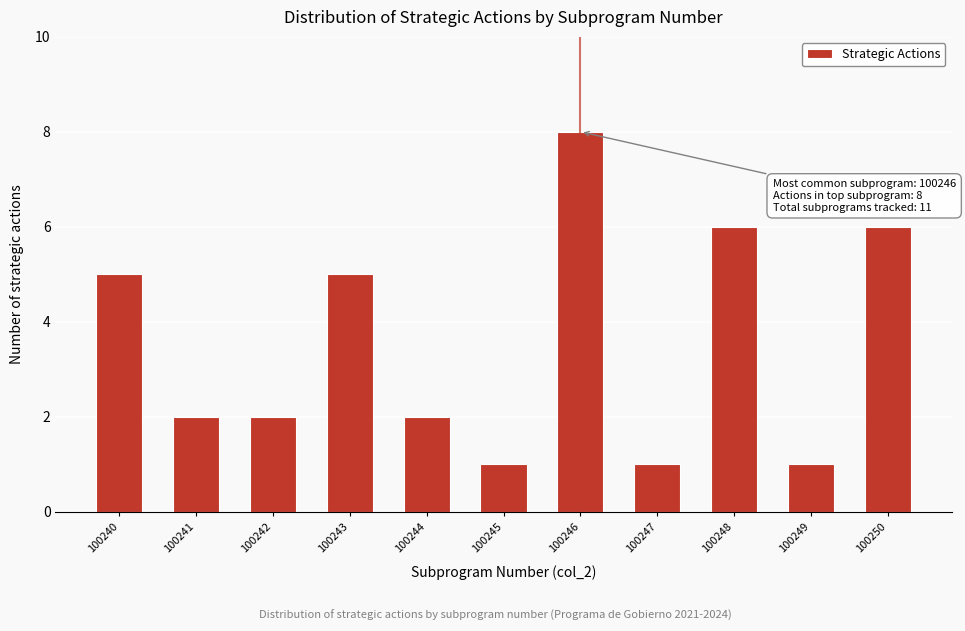

Reading left to right, what are all the values shown in this chart?

100240=5	100241=2	100242=2	100243=5	100244=2	100245=1	100246=8	100247=1	100248=6	100249=1	100250=6